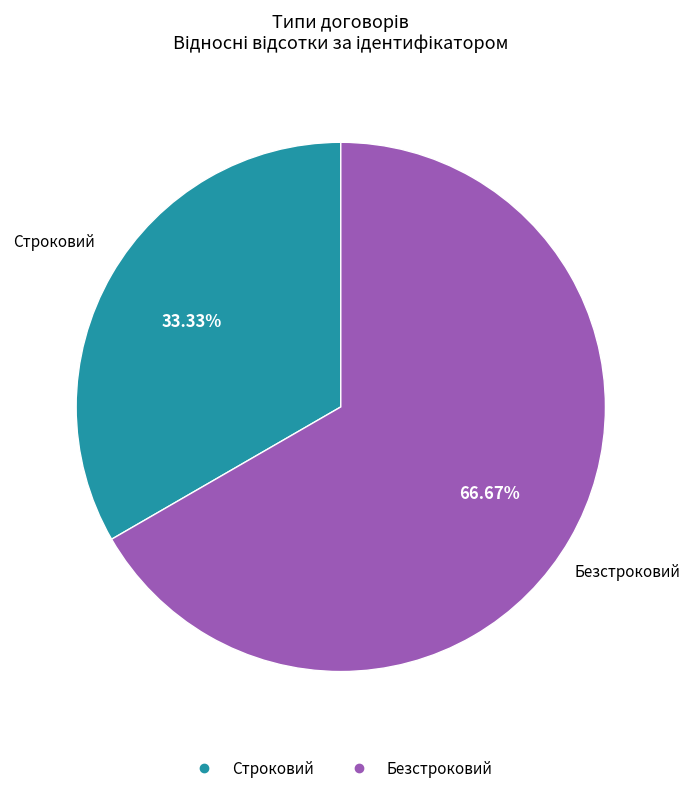

Which category has the biggest portion of the pie?

Безстроковий